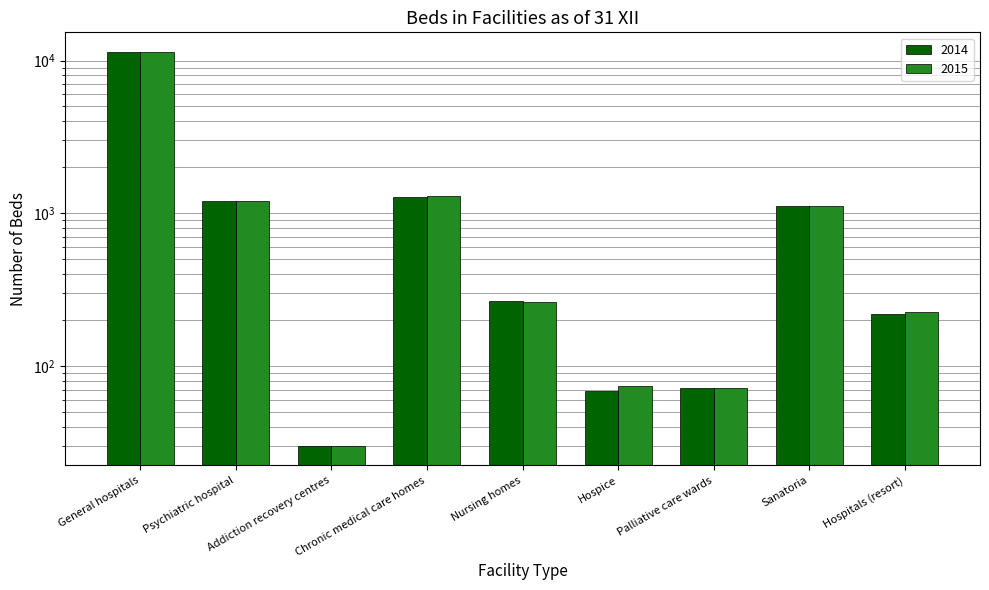

Rank the series at Palliative care wards from lowest to highest value.

2014, 2015